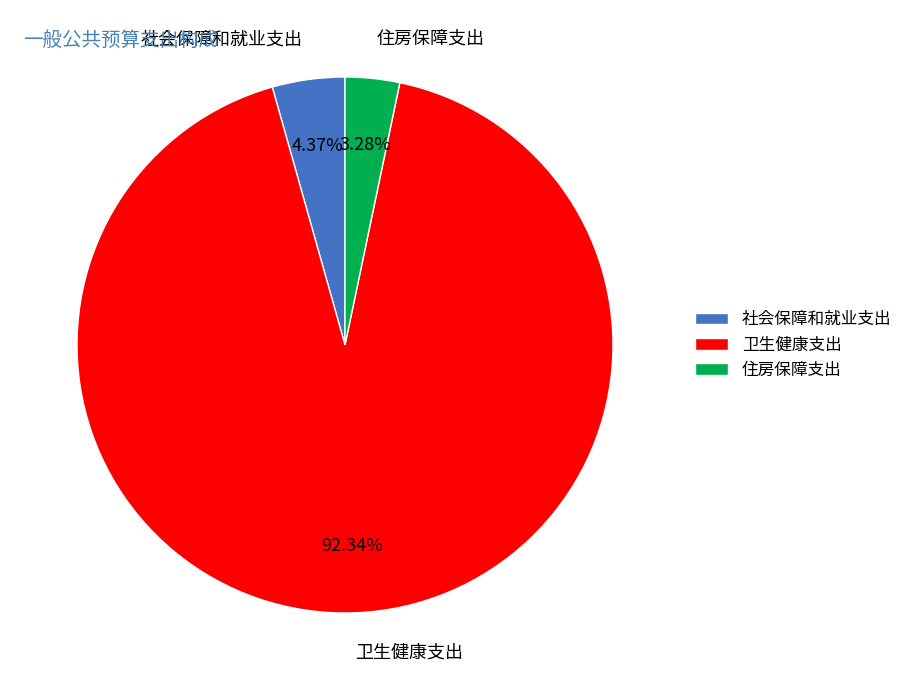

How many slices are in this pie chart?

3